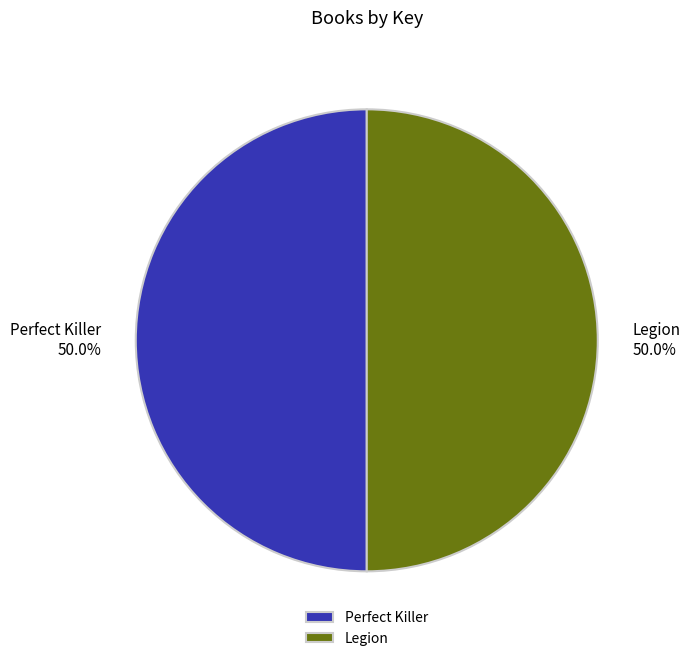

How many slices are in this pie chart?

2